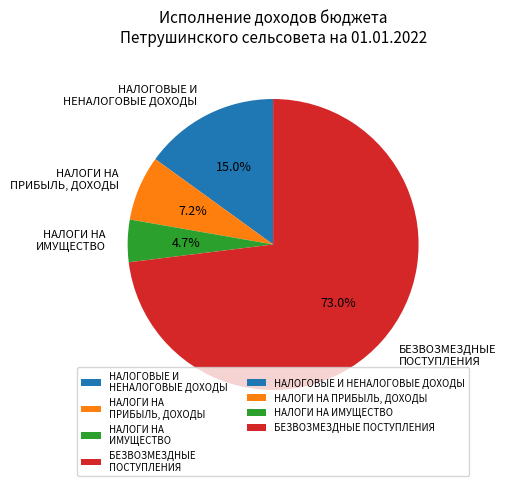

How many slices are in this pie chart?

4